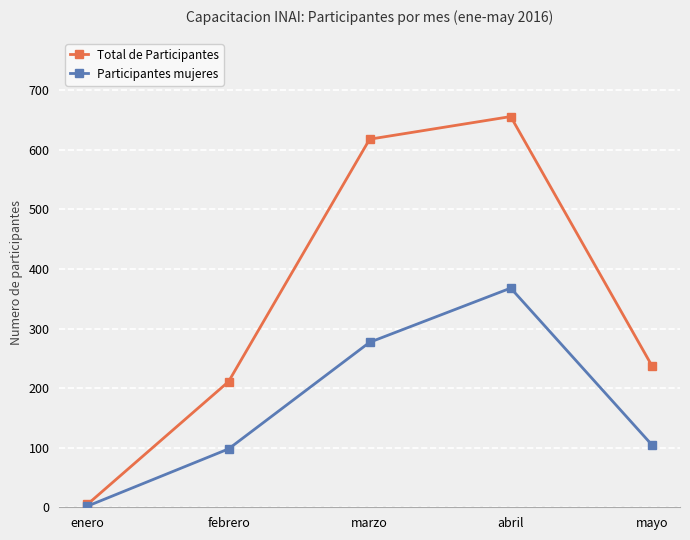

How many data points in Participantes mujeres are less than 105?

2